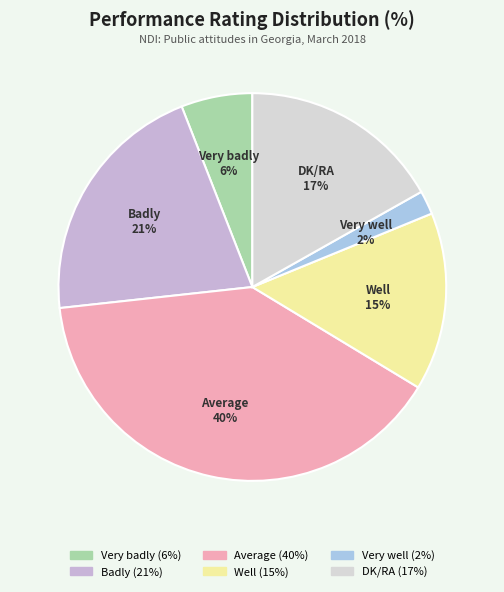

True or false: Average accounts for 40% of the total.

True